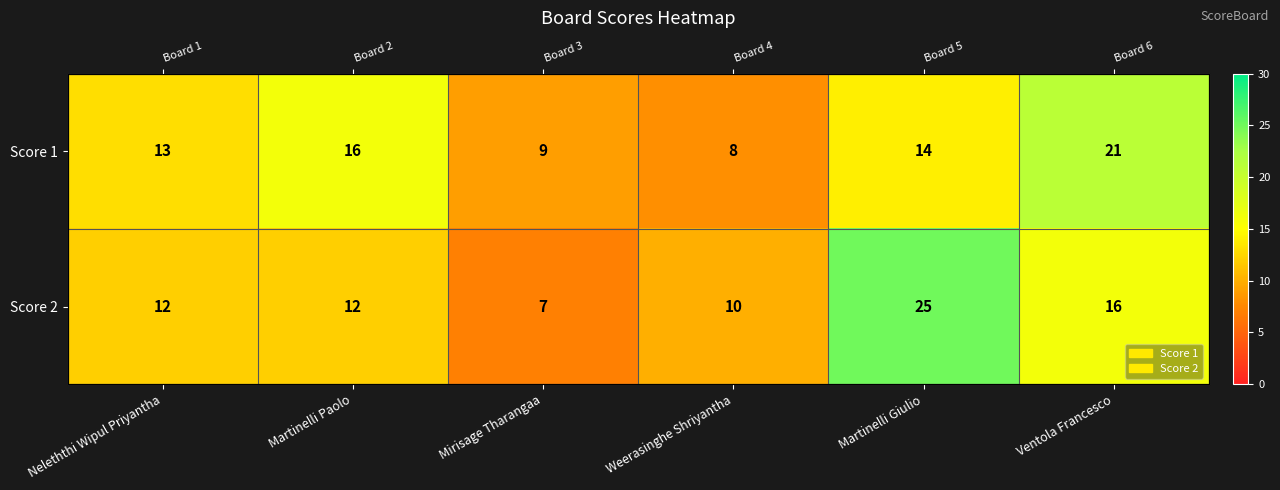

Rank the series at Martinelli Paolo from lowest to highest value.

Score 2, Score 1